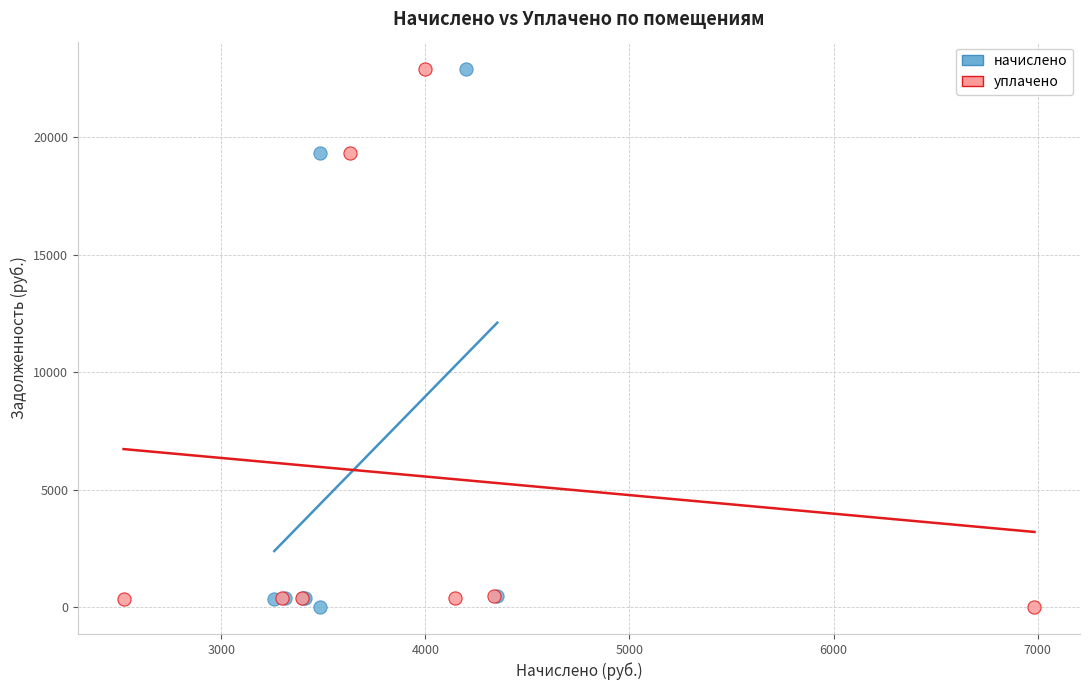

What are all the series names shown in the legend?

начислено, уплачено